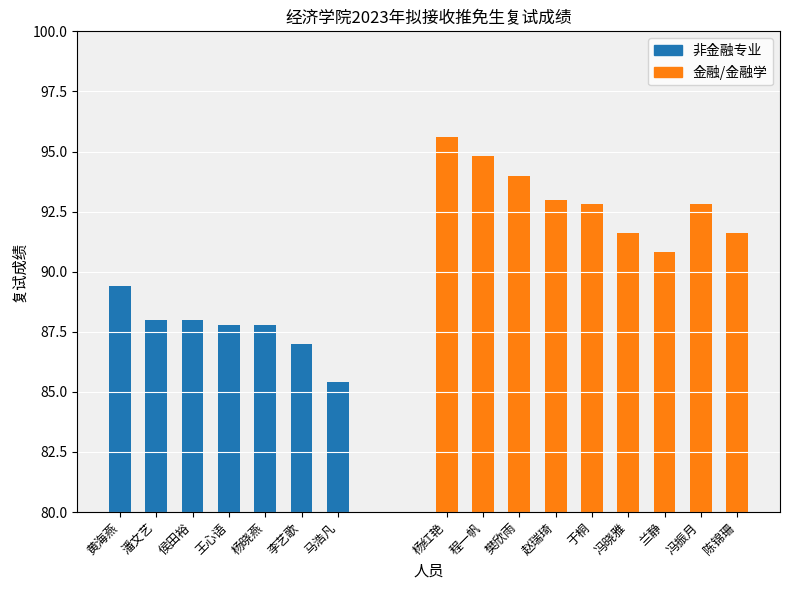

Between 杨晓燕 and 陈锦珊, which is larger?

陈锦珊